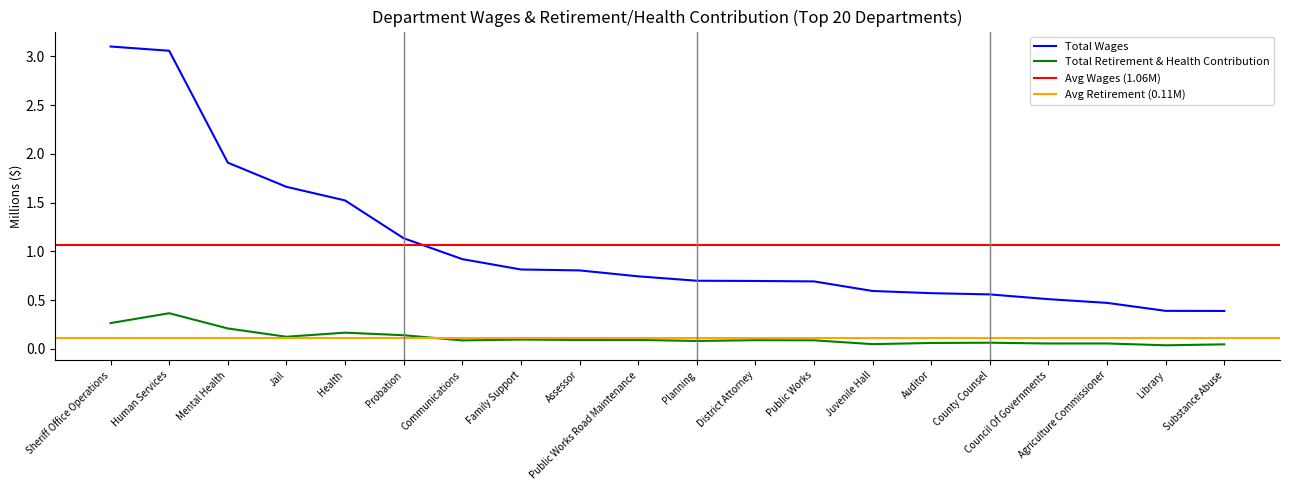

What is the average value of the Total Wages series?

1.1